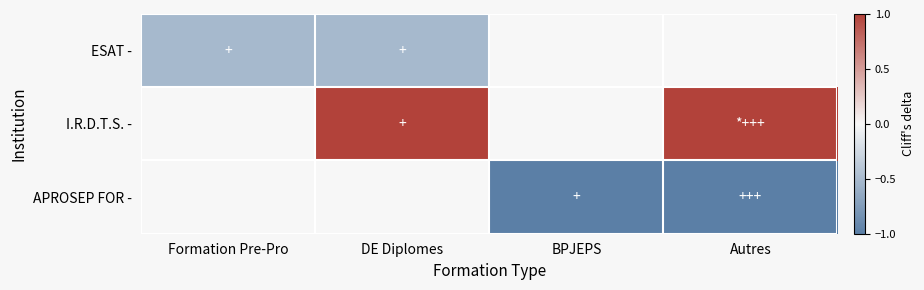

True or false: ESAT - has a value of -0.1 at DE Diplomes.

False